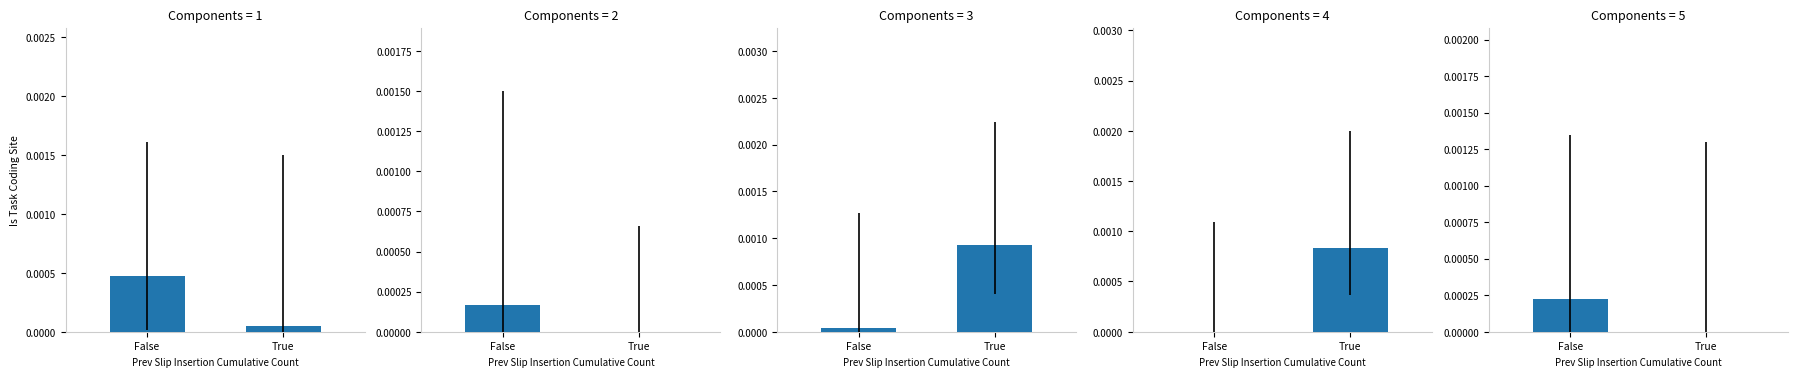

True or false: the data shows 0.0 at False.

False